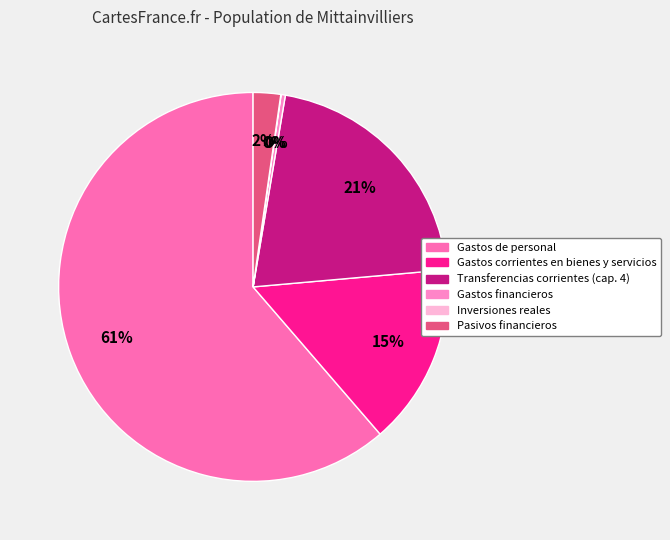

To the nearest percent, what is the average slice percentage?

17%